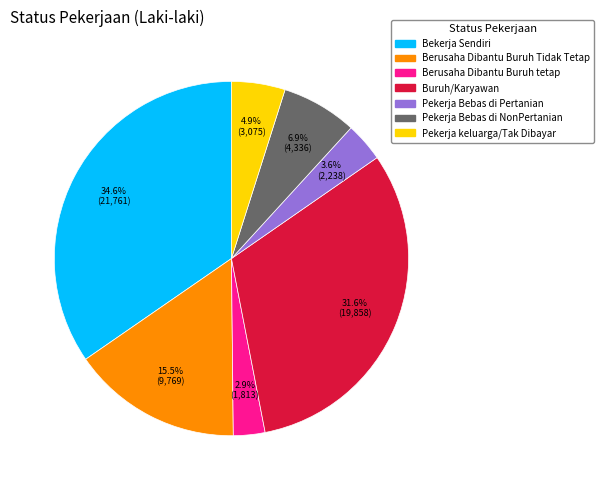

What is the smallest slice in the pie chart?

Berusaha Dibantu Buruh tetap